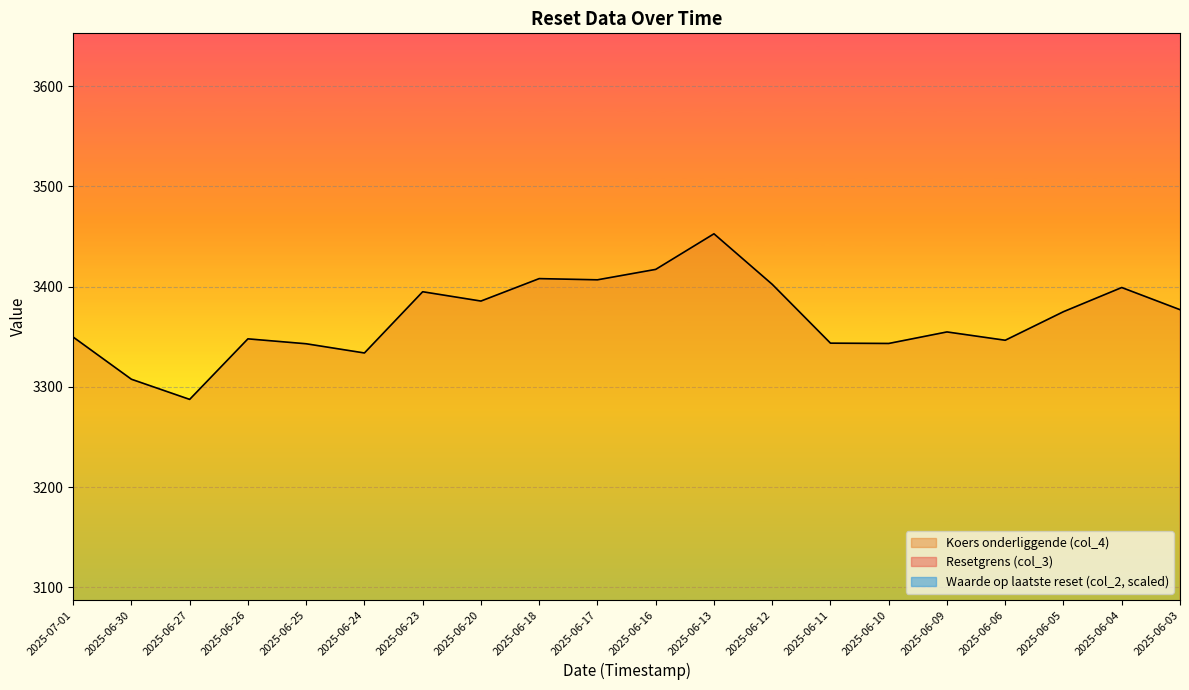

Which series changed the most between 2025-06-24 and 2025-06-04?

Resetgrens (col_3)